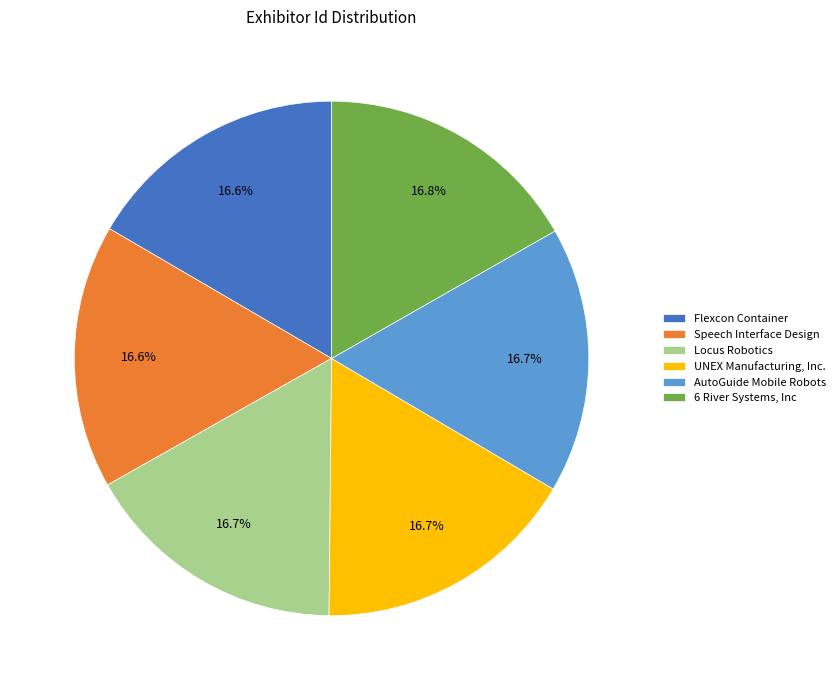

How much of the chart is everything except Locus Robotics?

83.3%